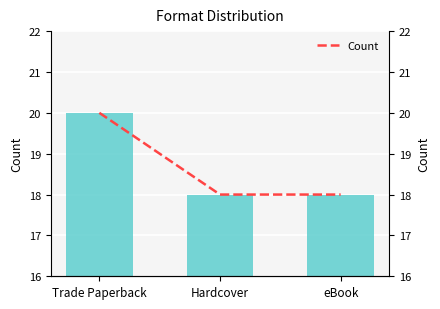

Between eBook and Hardcover, which is larger?

eBook